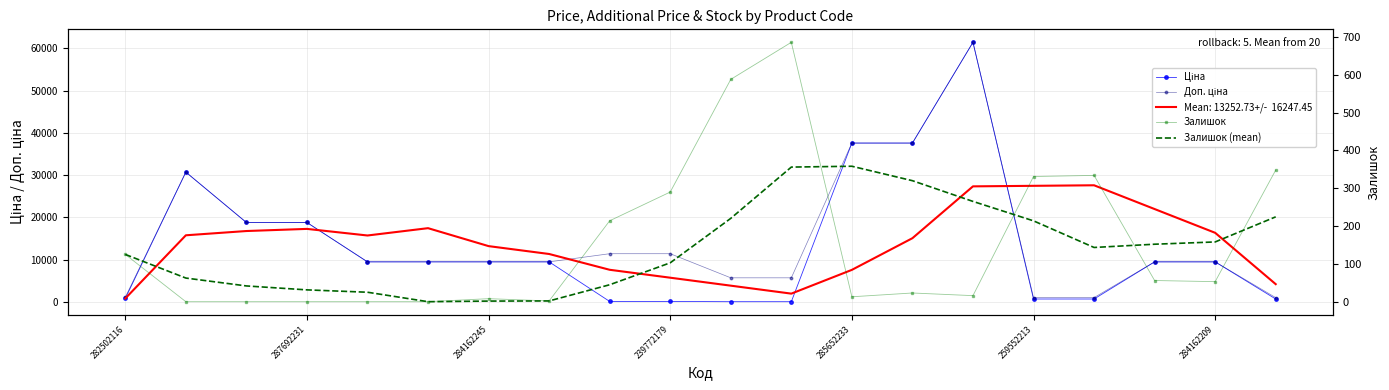

Read the Залишок value at 7.

2.0